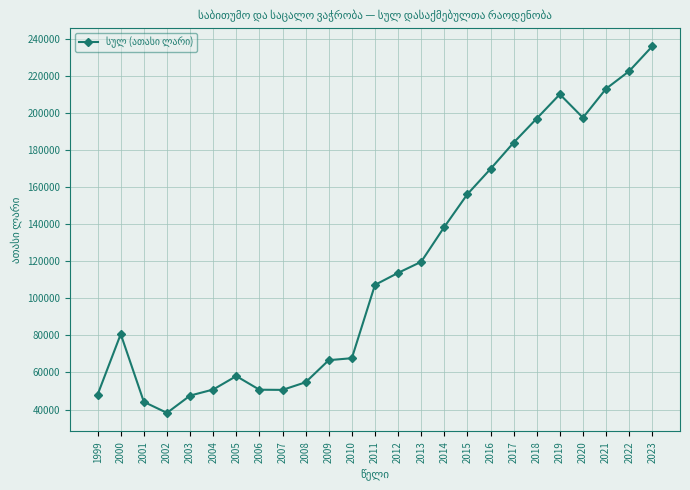

True or false: the data has more than 0 interior local peaks.

True